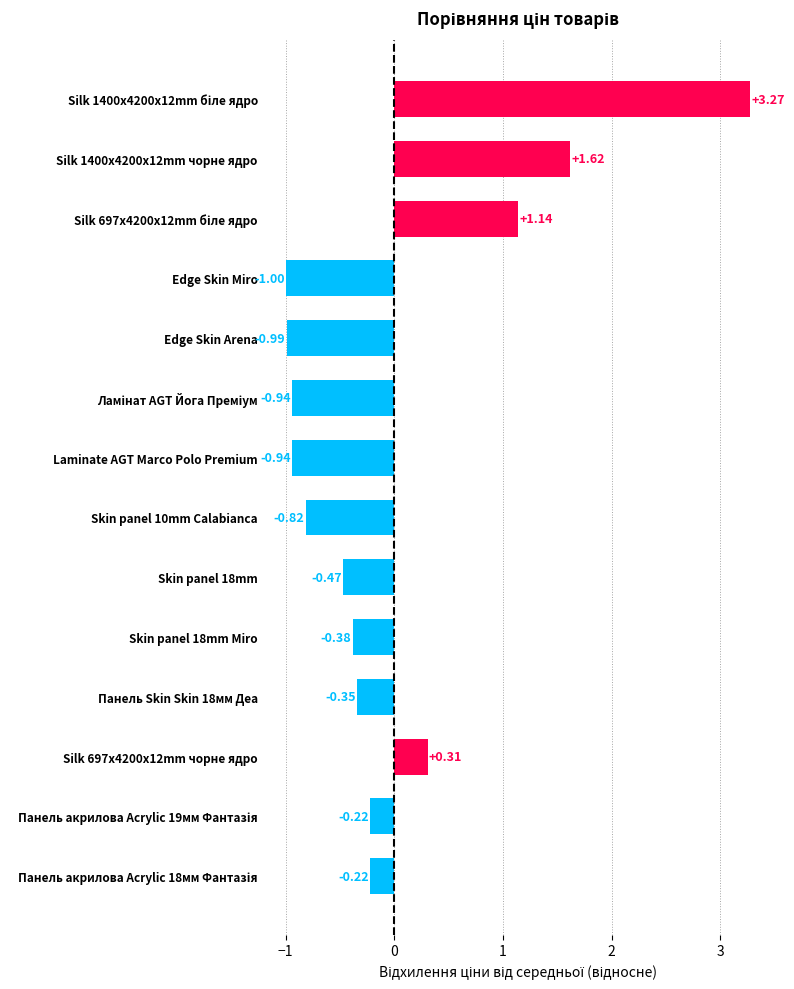

Which category has the lowest value across all series?

Edge Skin Miro